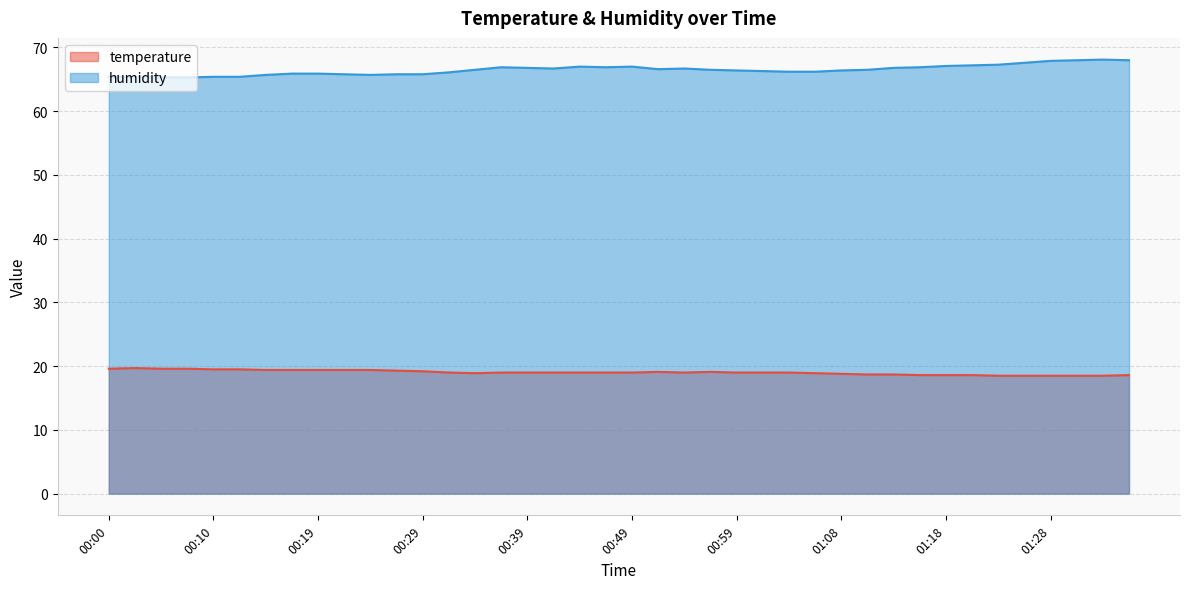

True or false: humidity has a value of 110.3 at 01:13.

False